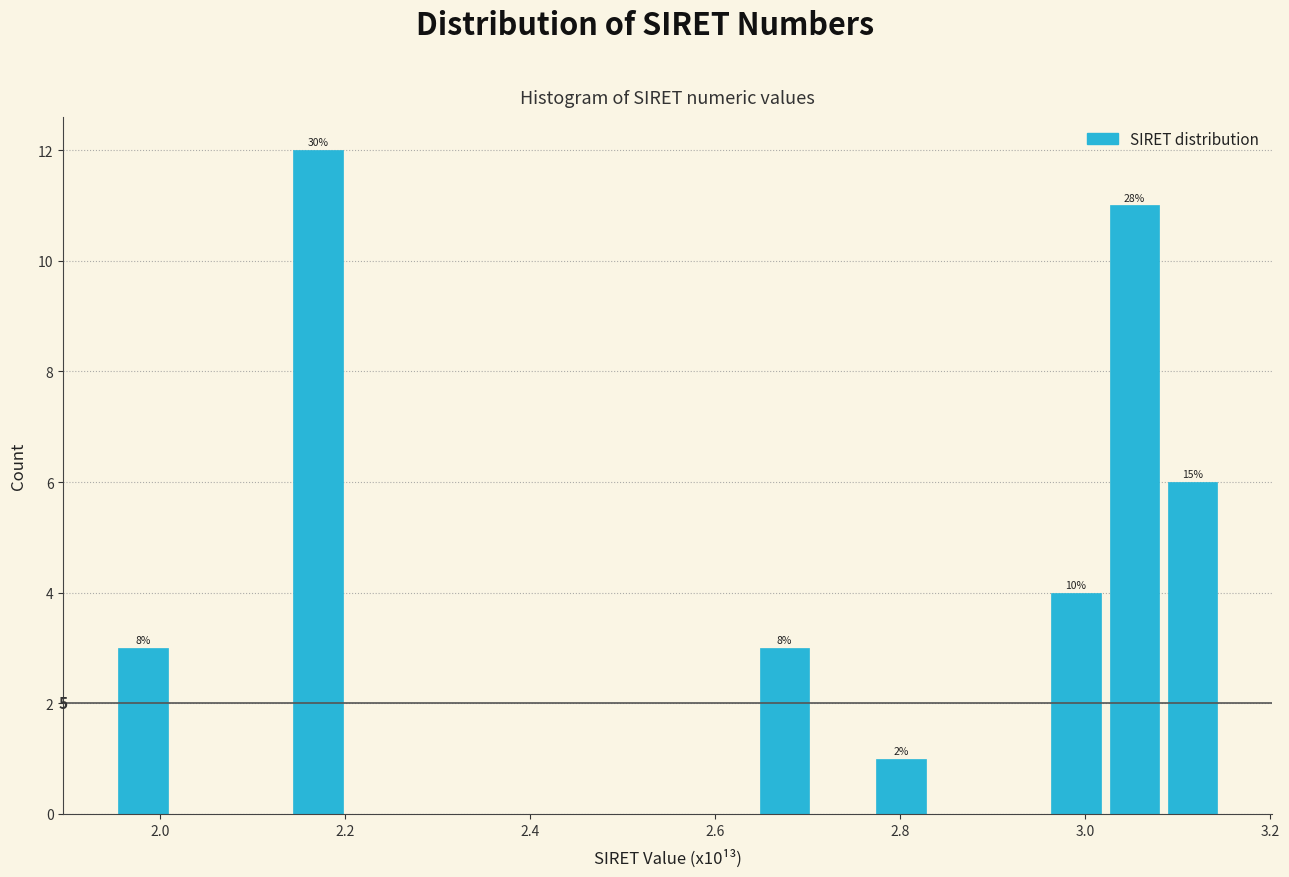

Read against the x-axis, roughly where is the centre of the tallest bar?

2.18